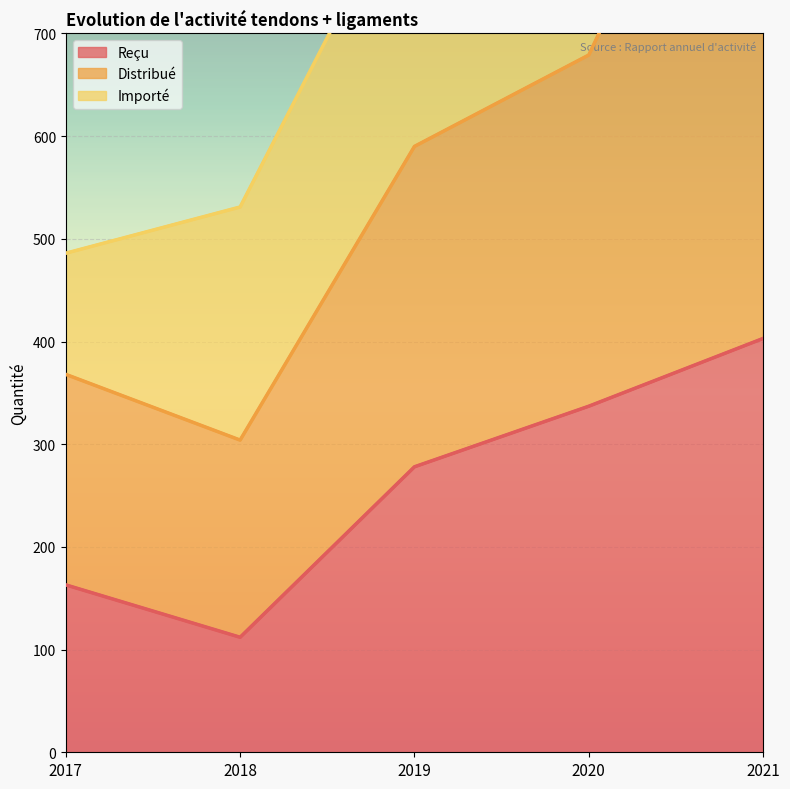

True or false: Reçu has a value of 337 at 2020.

True